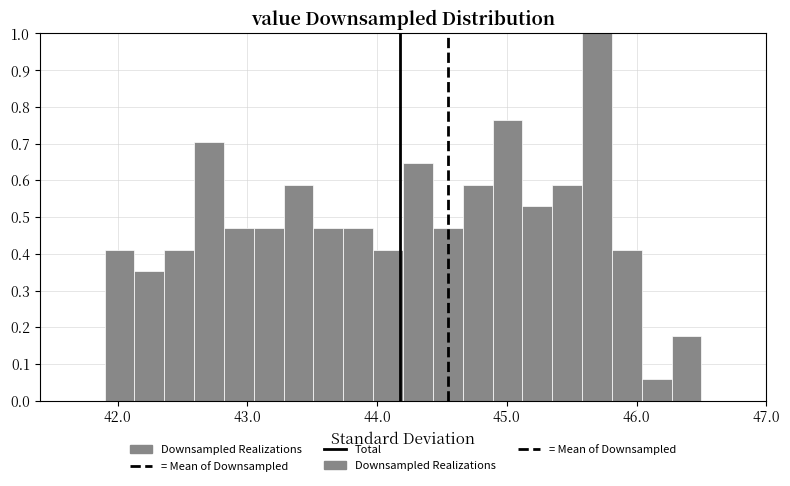

Read against the x-axis, roughly where is the centre of the tallest bar?

45.7